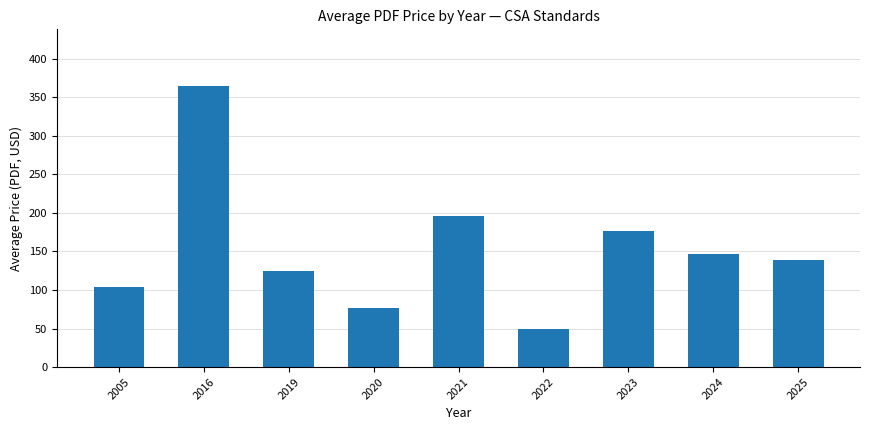

Reading left to right, extract all data points from this chart.

2005=104.0	2016=365.0	2019=125.0	2020=76.7	2021=196.0	2022=50.0	2023=177.0	2024=147.2	2025=138.3